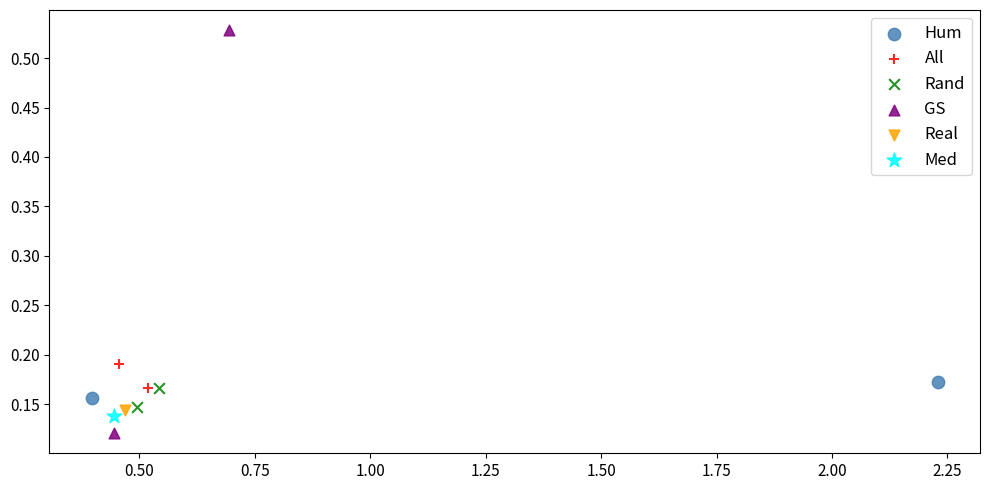

What are all the series names shown in the legend?

Hum, All, Rand, GS, Real, Med